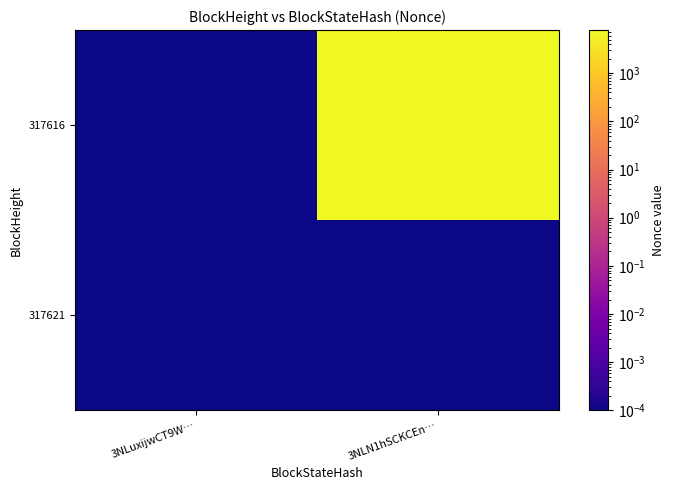

At how many categories does at least one series exceed 5460?

1